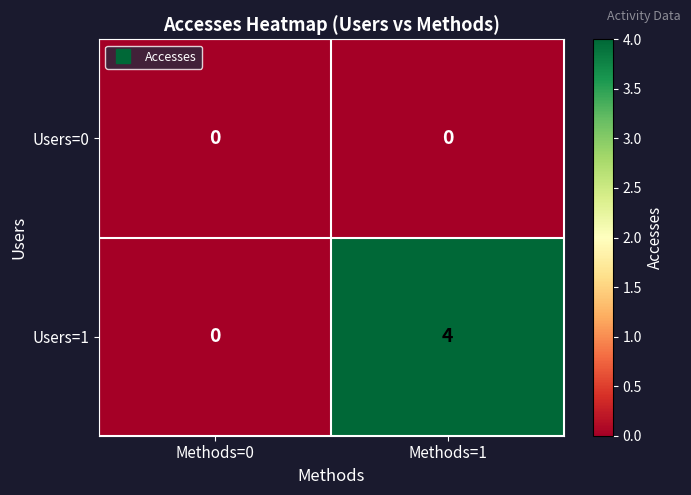

How many data points does each series have?

2